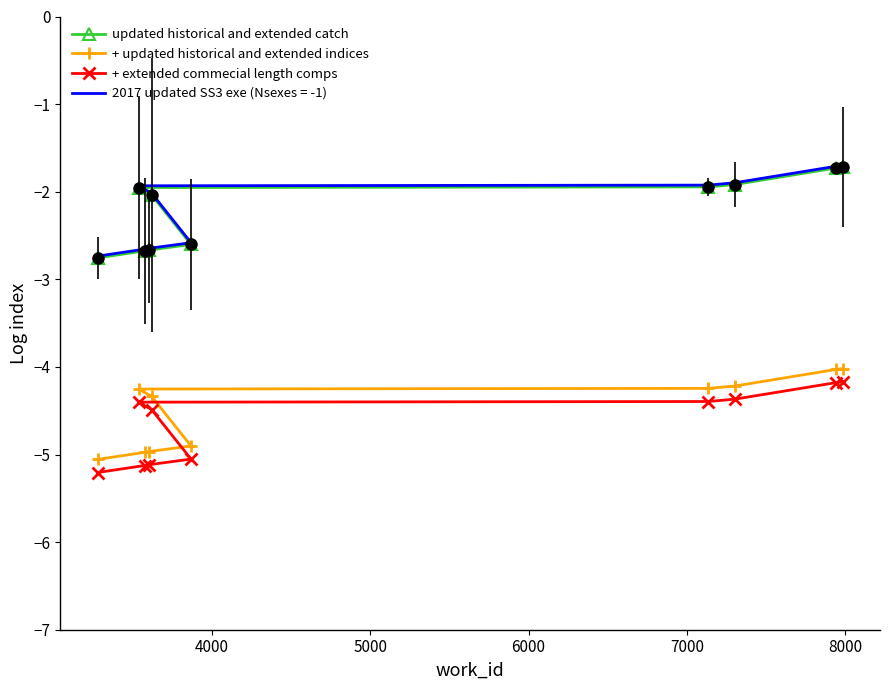

Is the value of updated historical and extended catch at 7 greater than the value of + extended commecial length comps at 9000?

Yes